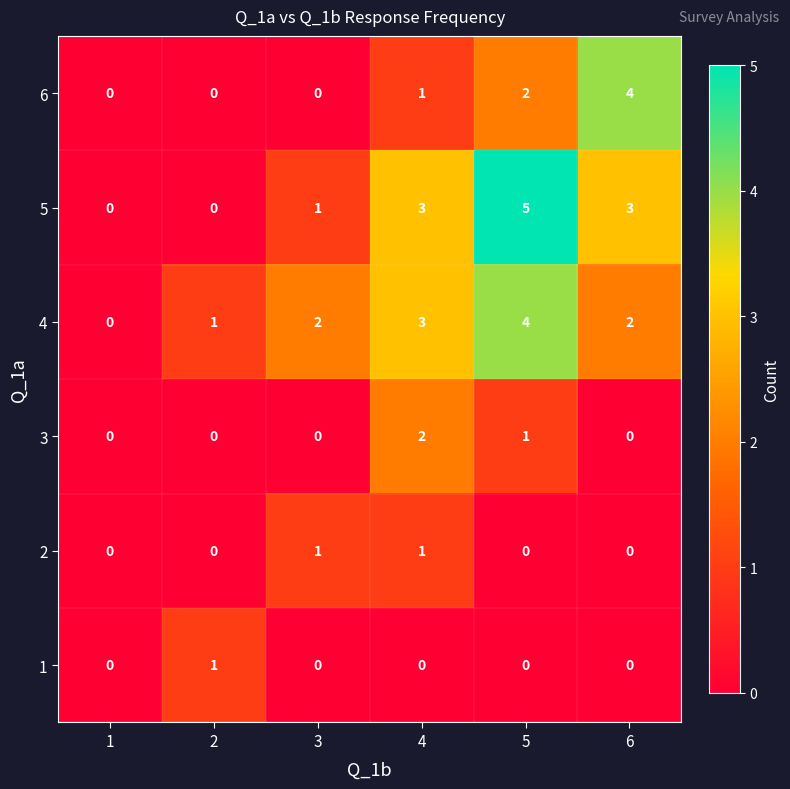

What is the sum of all 6 values?

7